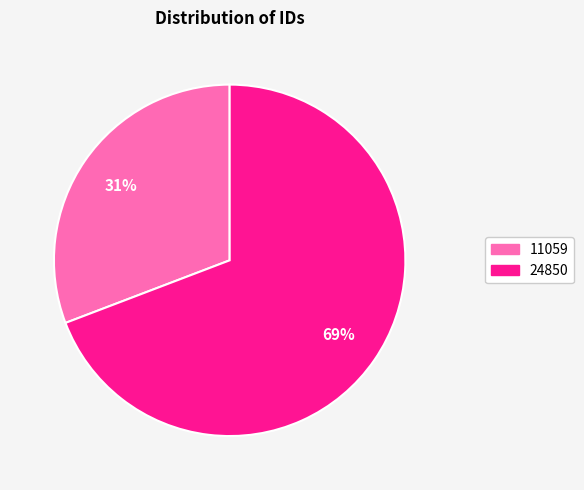

Is there a majority slice in this chart?

Yes